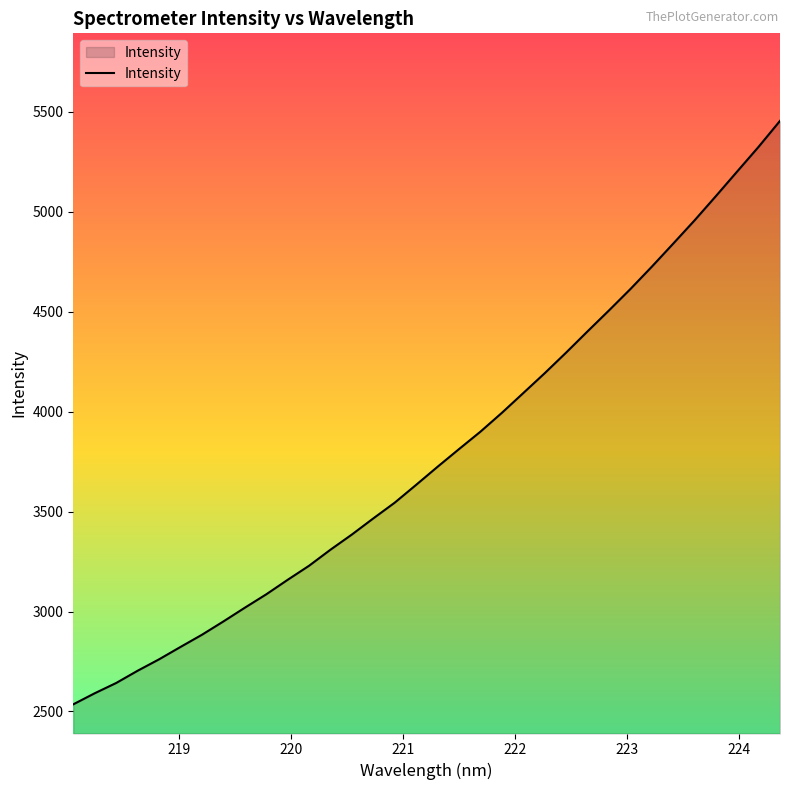

What is the minimum value shown in the chart?

2535.8